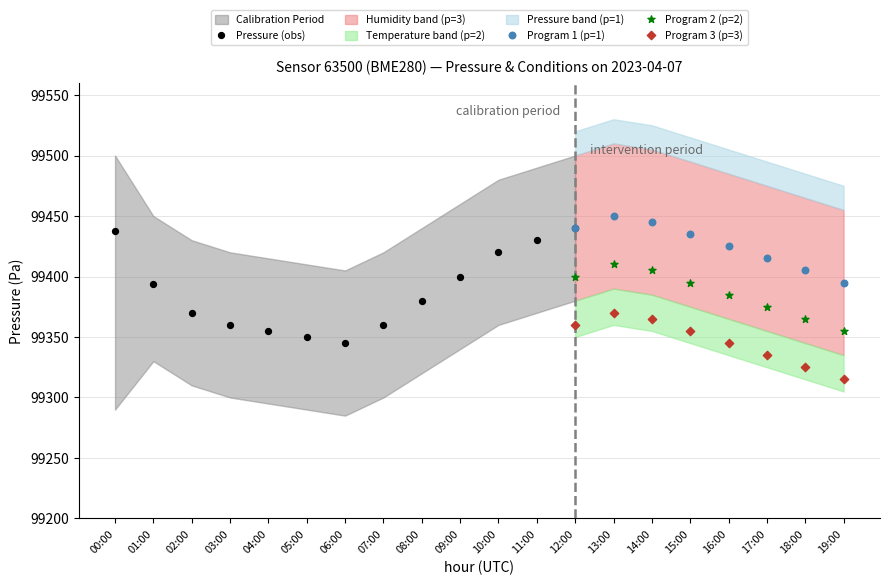

Which series reaches the minimum Y coordinate?

Program 3 (p=3)